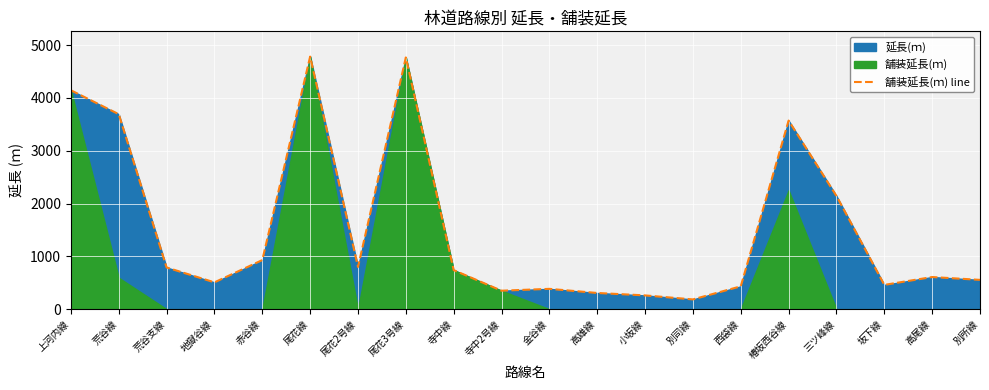

At which category does the data reach its first local valley?

地獄谷線